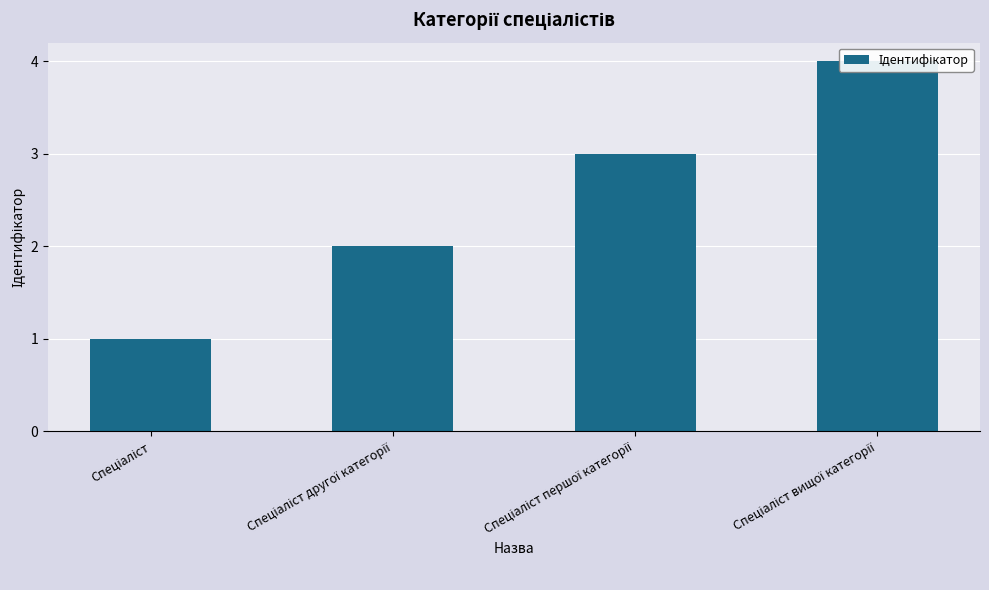

List the labels in order of value, smallest first.

Спеціаліст, Спеціаліст другої категорії, Спеціаліст першої категорії, Спеціаліст вищої категорії